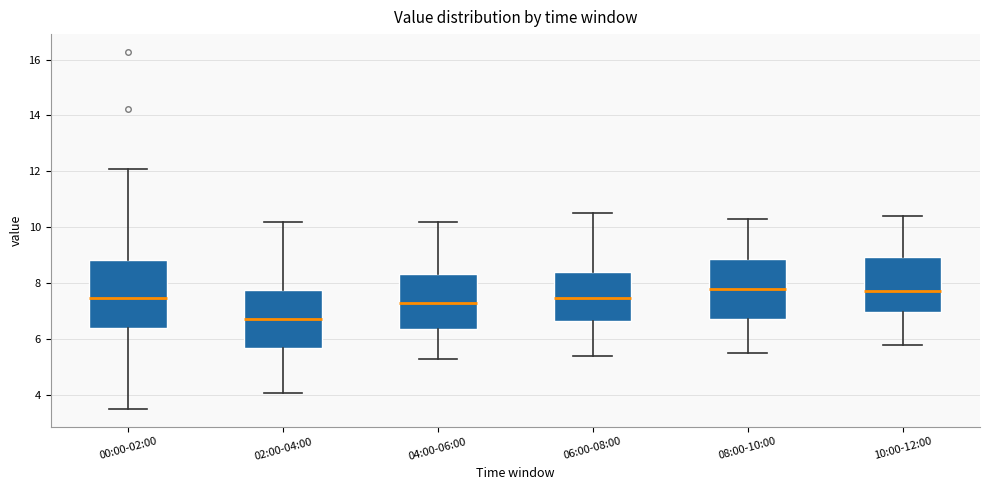

Reading left to right, transcribe this box plot: for each box, give where its median line is, the range the box spans, and where its two whiskers end, as read against the y-axis. The values are not printed on the chart, so give them approximately, as read against the axis.

00:00-02:00: median 7.4, box 6.4 to 8.8, whiskers 3.6 to 12.0
02:00-04:00: median 6.8, box 5.6 to 7.8, whiskers 4.0 to 10.2
04:00-06:00: median 7.4, box 6.4 to 8.4, whiskers 5.4 to 10.2
06:00-08:00: median 7.4, box 6.6 to 8.4, whiskers 5.4 to 10.6
08:00-10:00: median 7.8, box 6.8 to 8.8, whiskers 5.6 to 10.4
10:00-12:00: median 7.8, box 7.0 to 9.0, whiskers 5.8 to 10.4